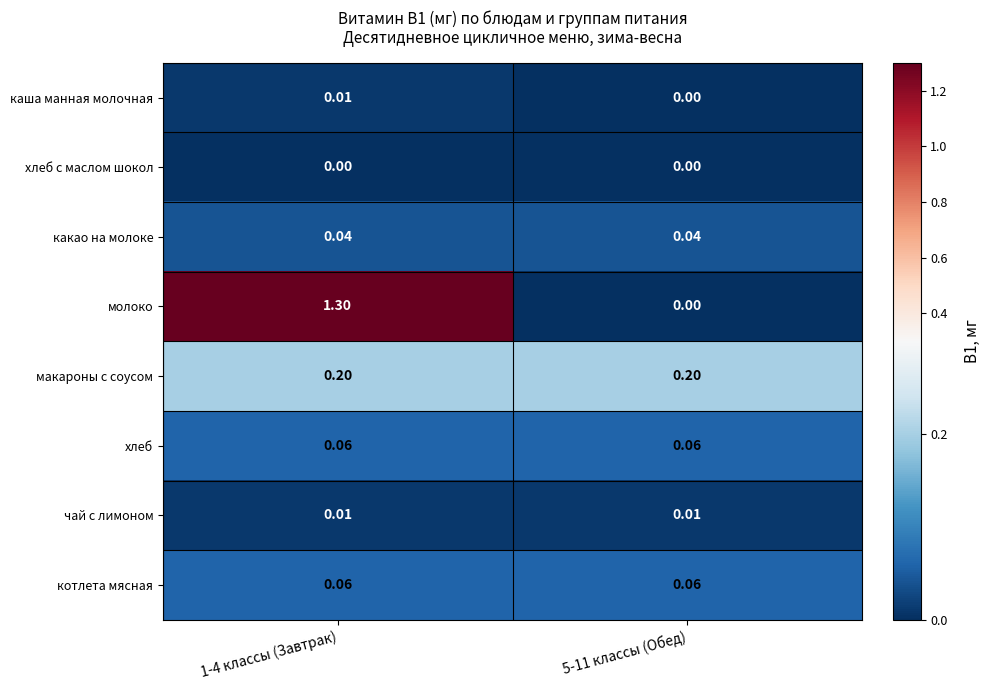

What is the total value across all series at 5-11 классы (Обед)?

0.4